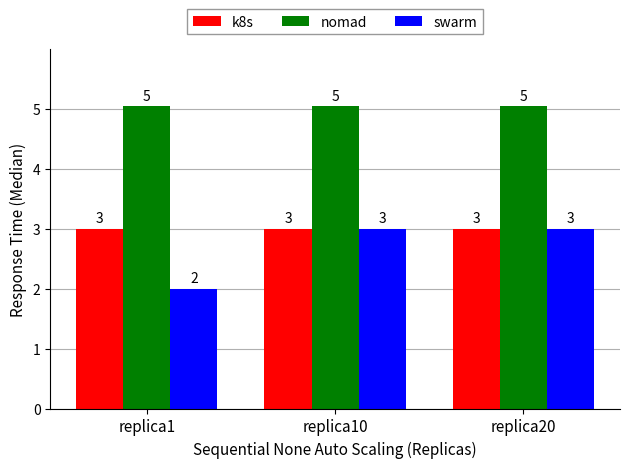

What is the total value across all series at replica10?

11.1